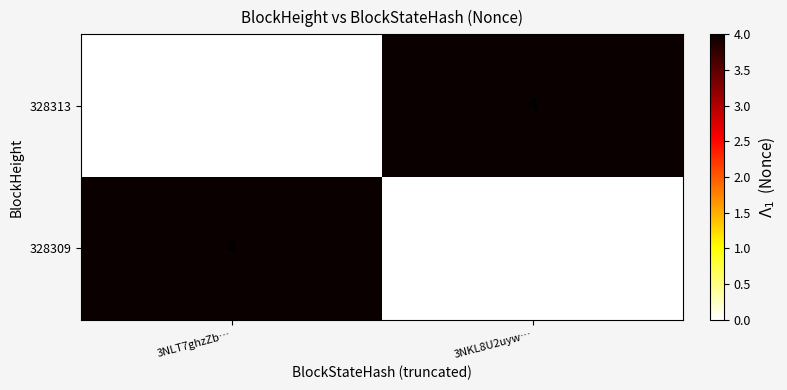

What is the total value across all series at 3NLT7ghzZb…?

4